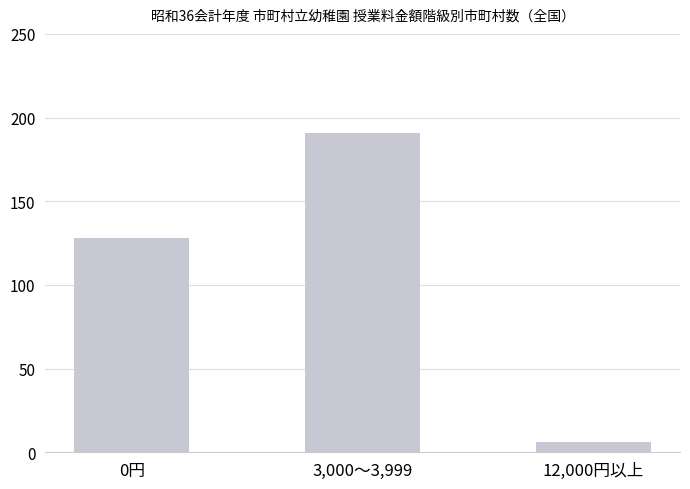

Where is the data nearest to the value 98?

0円